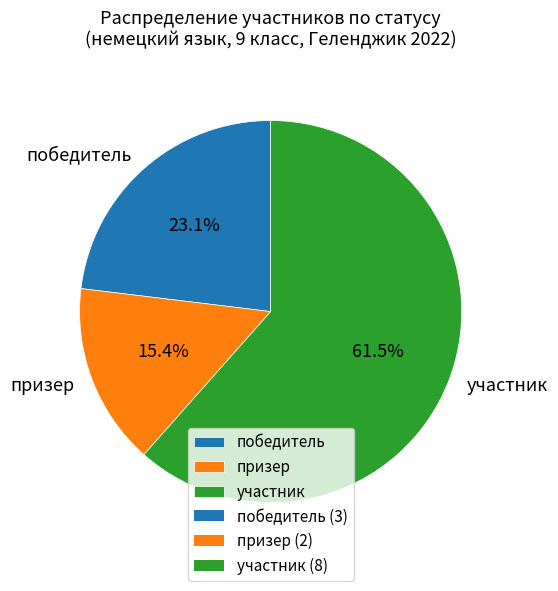

Which category has the smallest portion of the pie?

призер